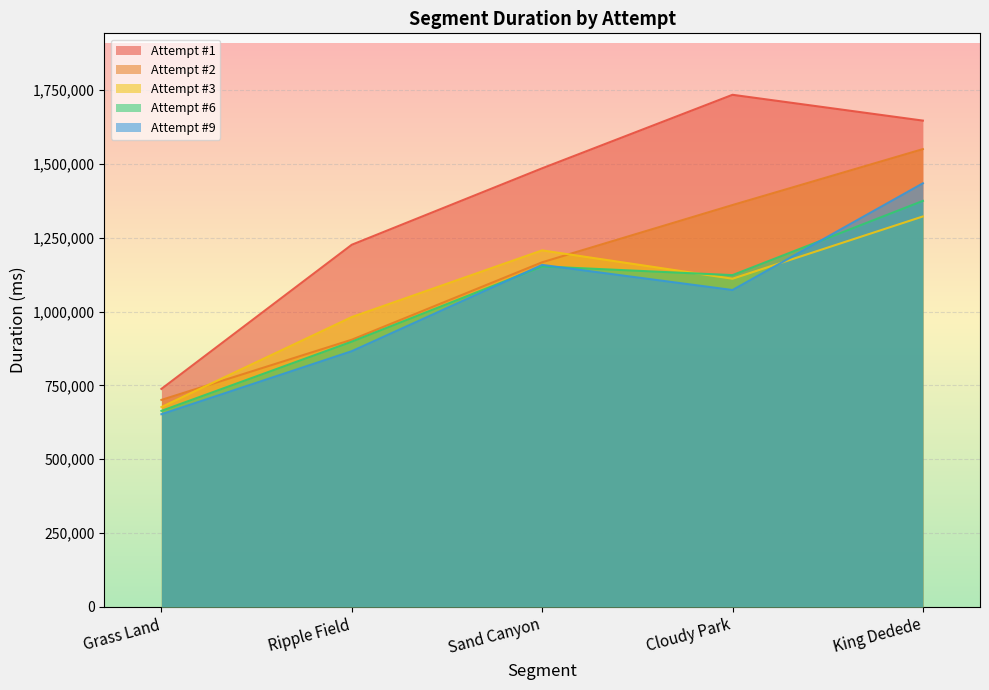

At which category is the sum across all series the highest?

King Dedede